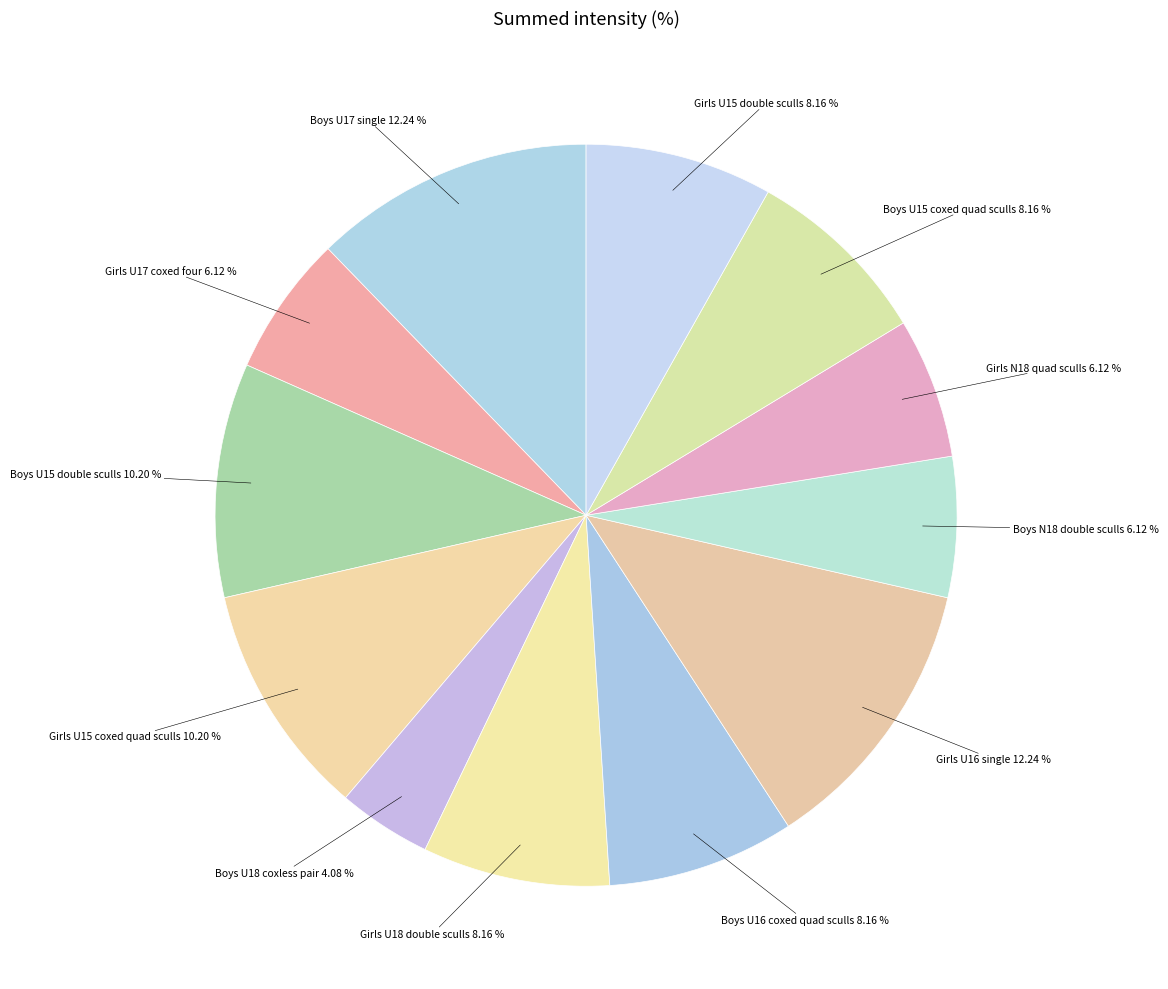

To the nearest percent, what is the average slice percentage?

8%